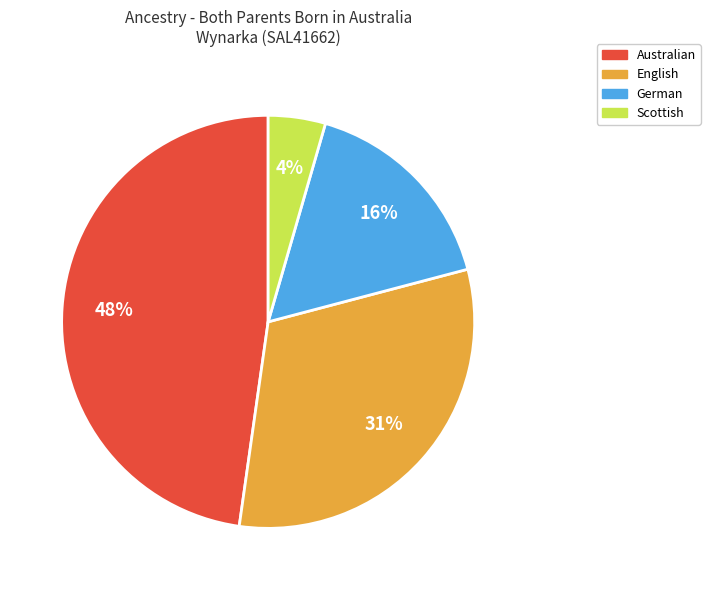

To the nearest percent, what is the average slice percentage?

25%